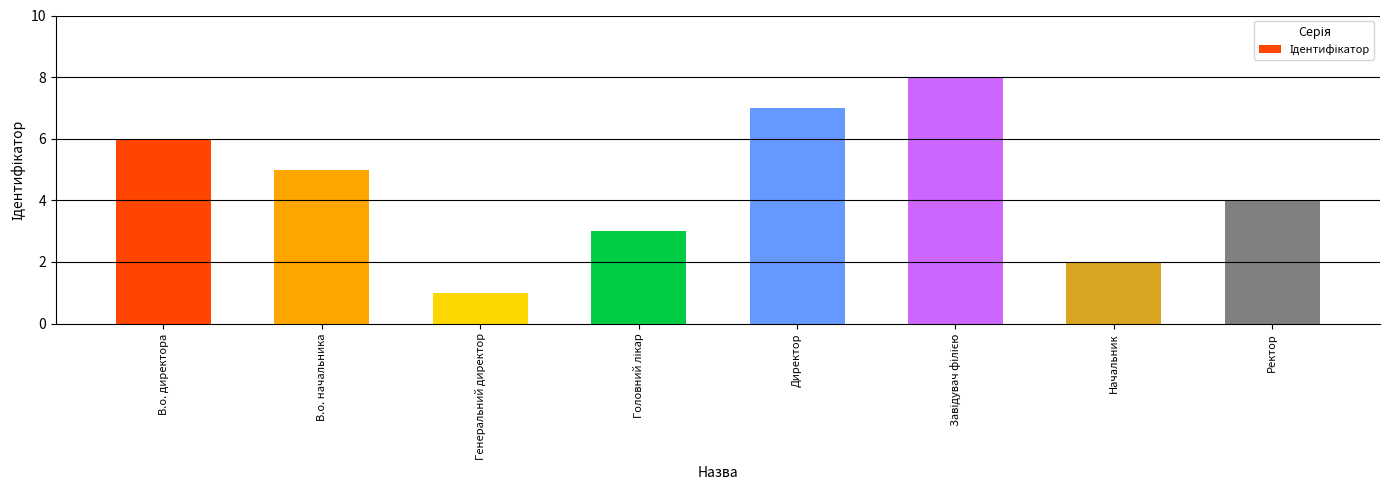

What is the difference between the maximum and minimum values?

7